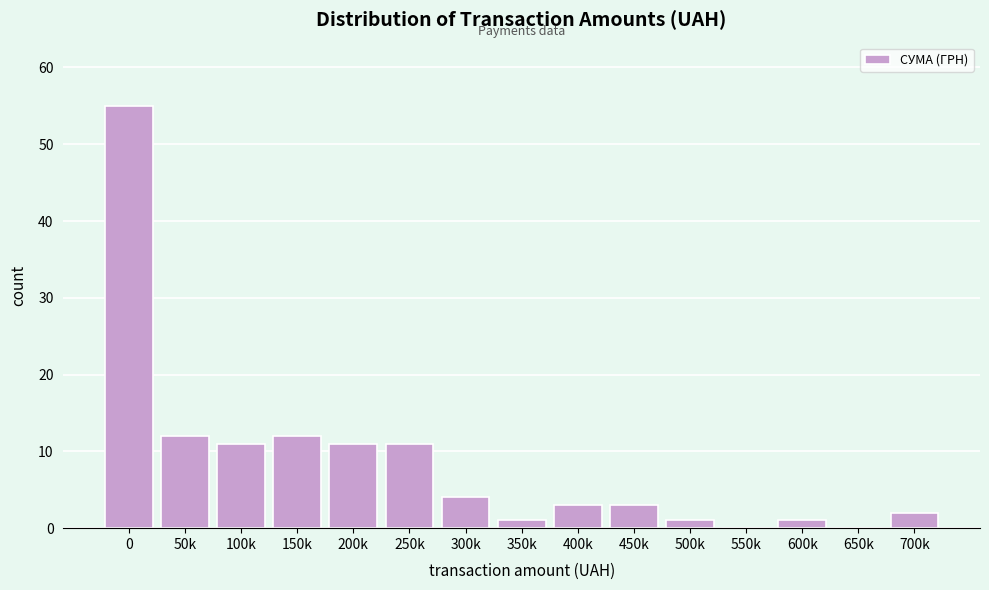

Reading left to right, transcribe all the data shown in this chart.

0=55	50k=12	100k=11	150k=12	200k=11	250k=11	300k=4	350k=1	400k=3	450k=3	500k=1	550k=0	600k=1	650k=0	700k=2